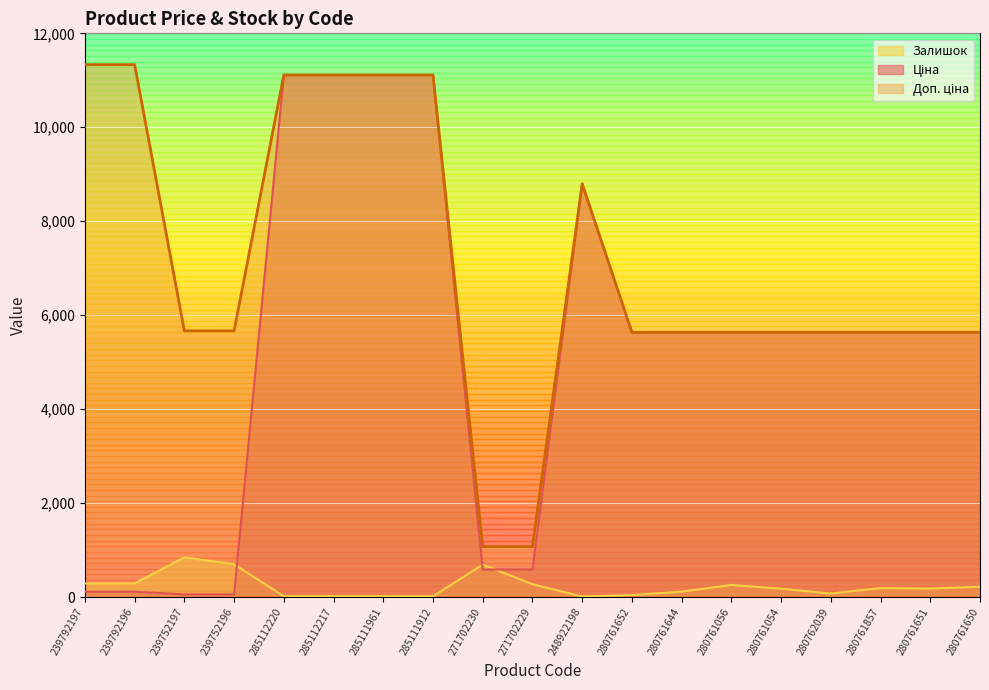

True or false: Ціна and Залишок cross at least once.

True